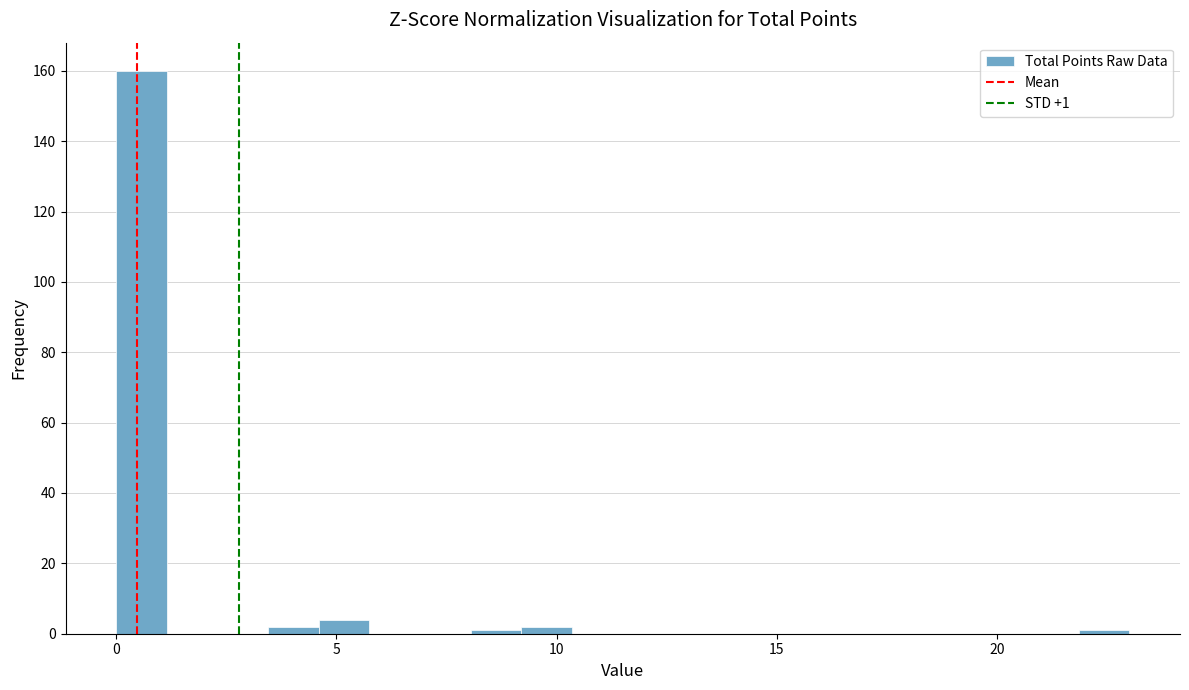

Around what value on the x-axis is the tallest bar? Give the approximate position of its centre, as read against the axis.

0.5